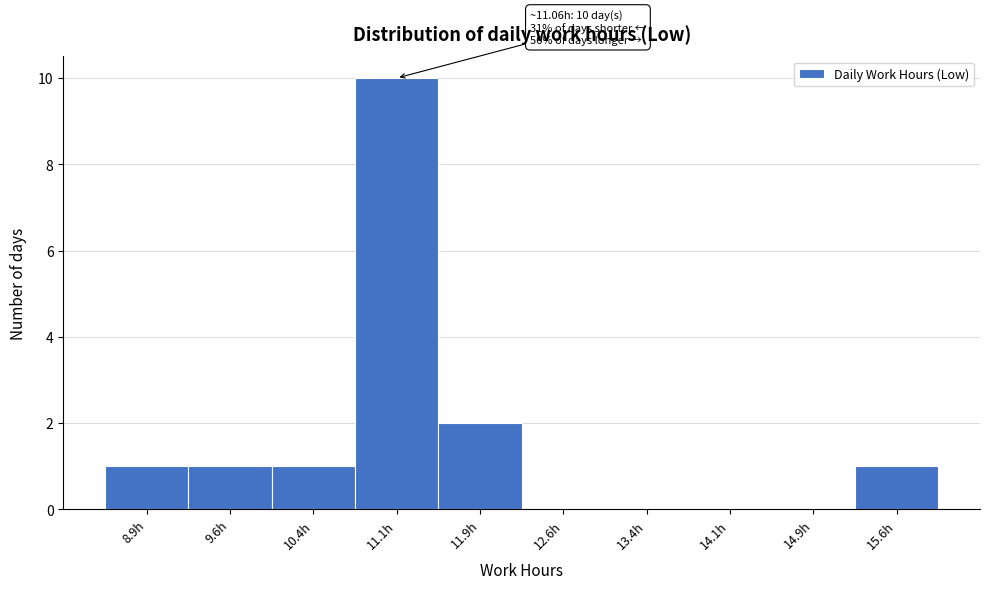

Which range on the x-axis has the tallest bar?

10.75 to 11.50